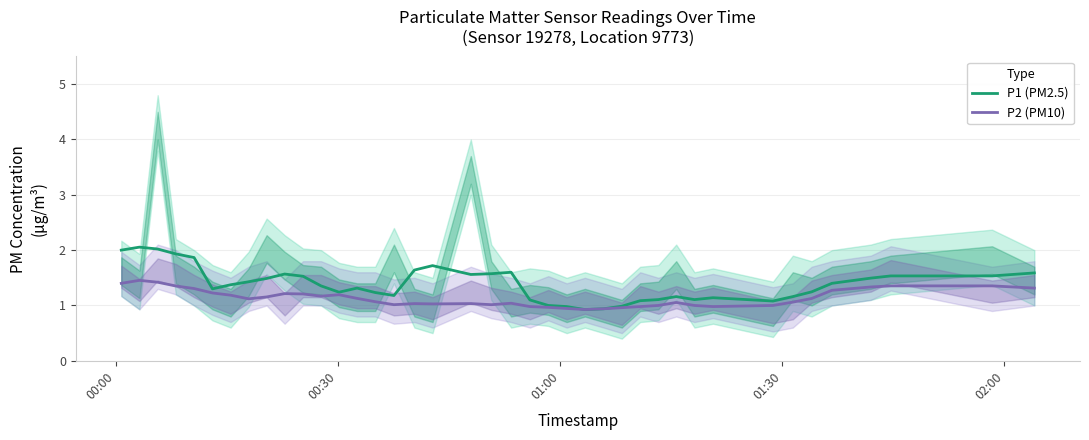

What is the lowest value of the P1 (PM2.5) series?

0.9